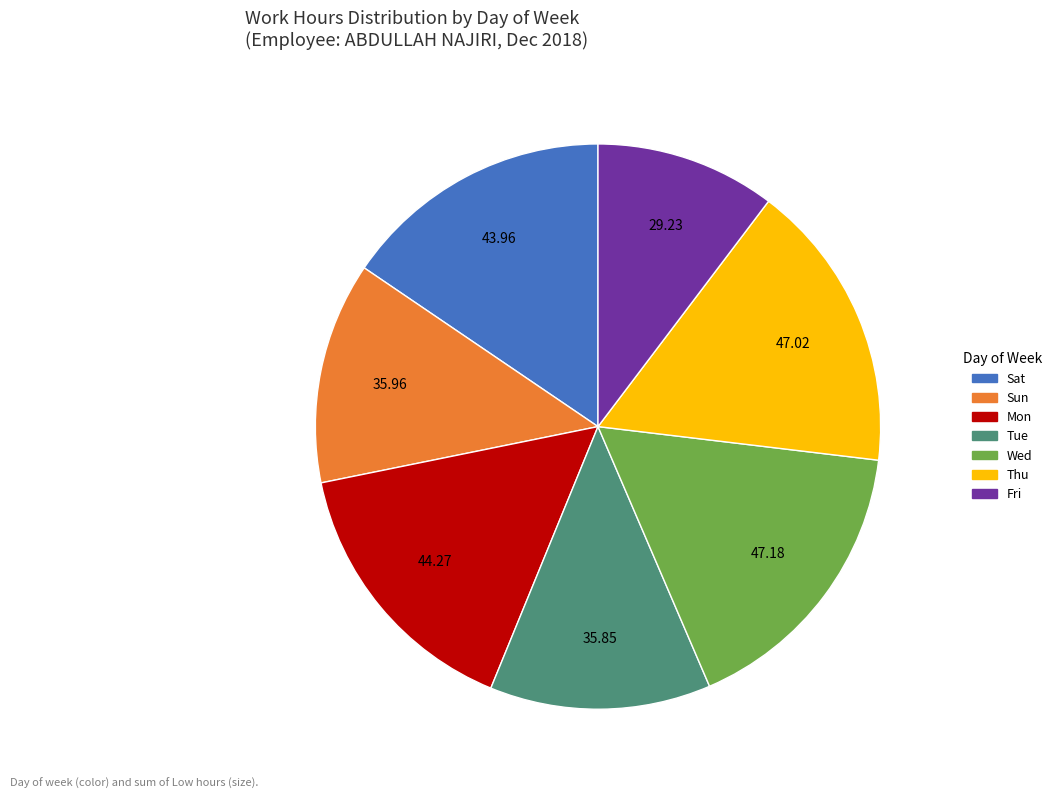

Does Thu account for over 50% of the chart?

No